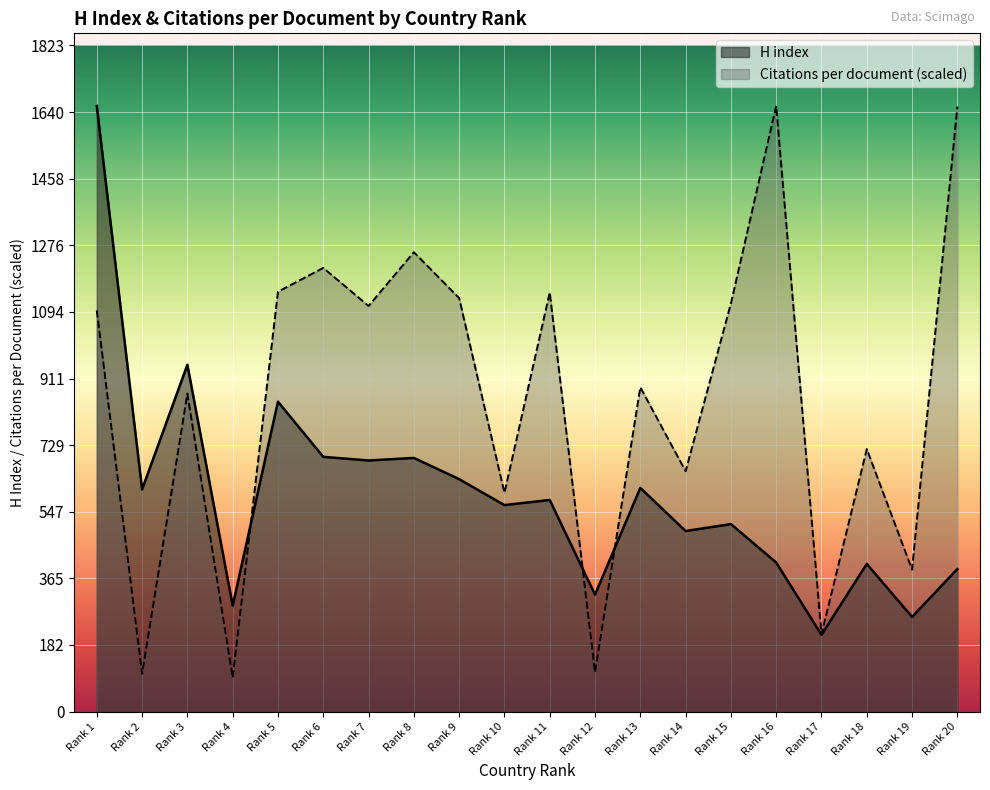

In H index, how many points are higher than both neighbors (excluding endpoints)?

7